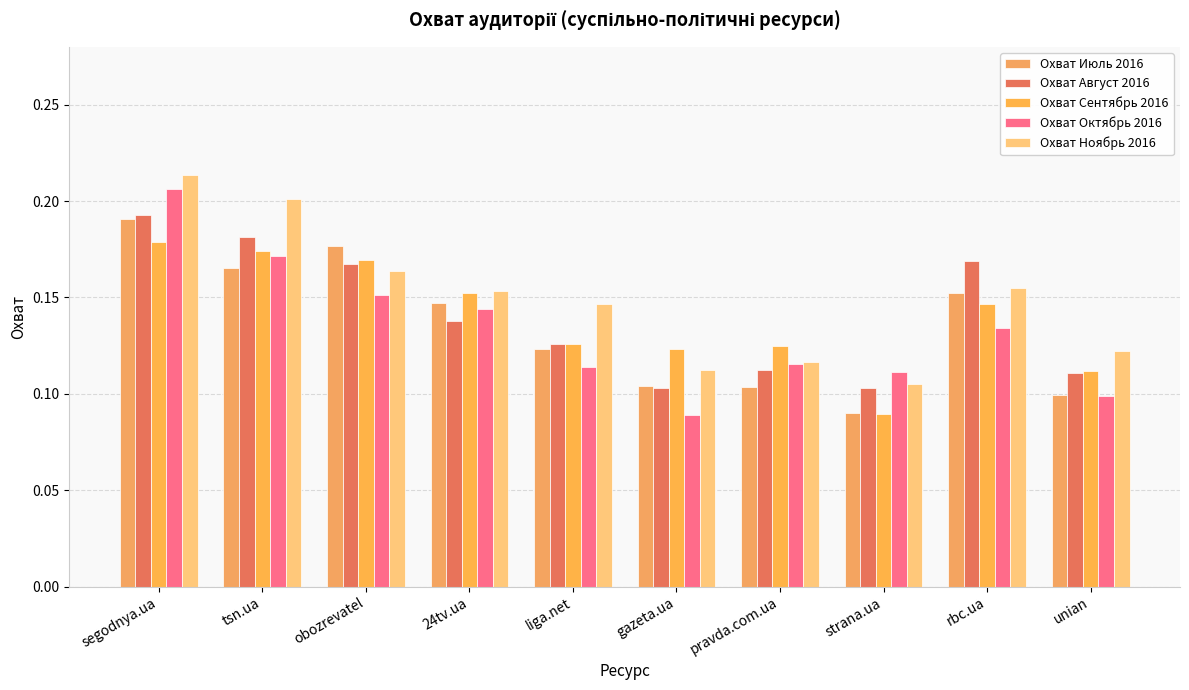

The value of Охват Октябрь 2016 at pravda.com.ua is 0.2. True or false?

False